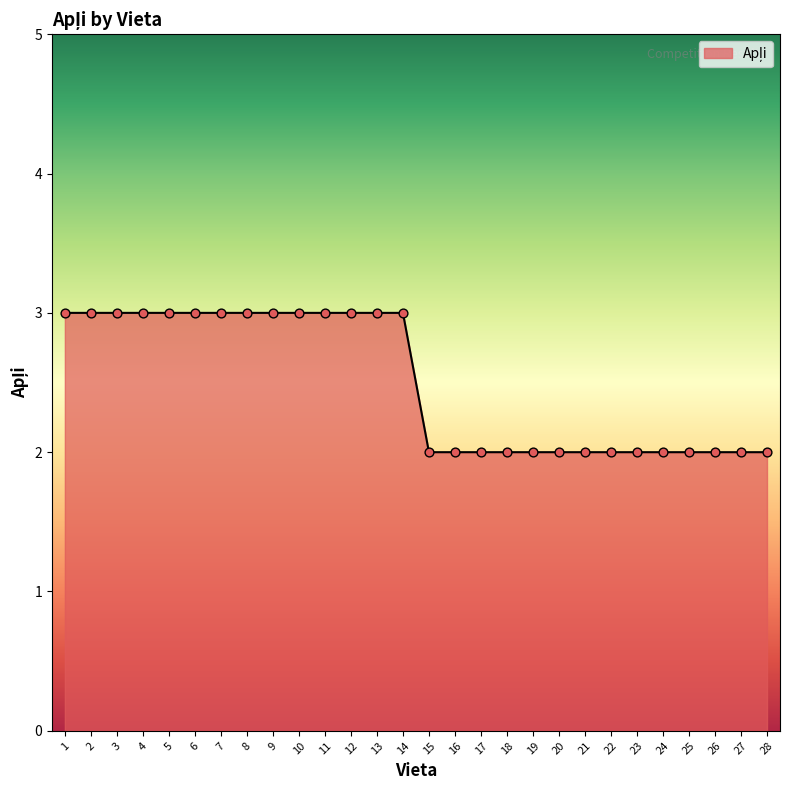

Between 24 and 14, which is larger?

14